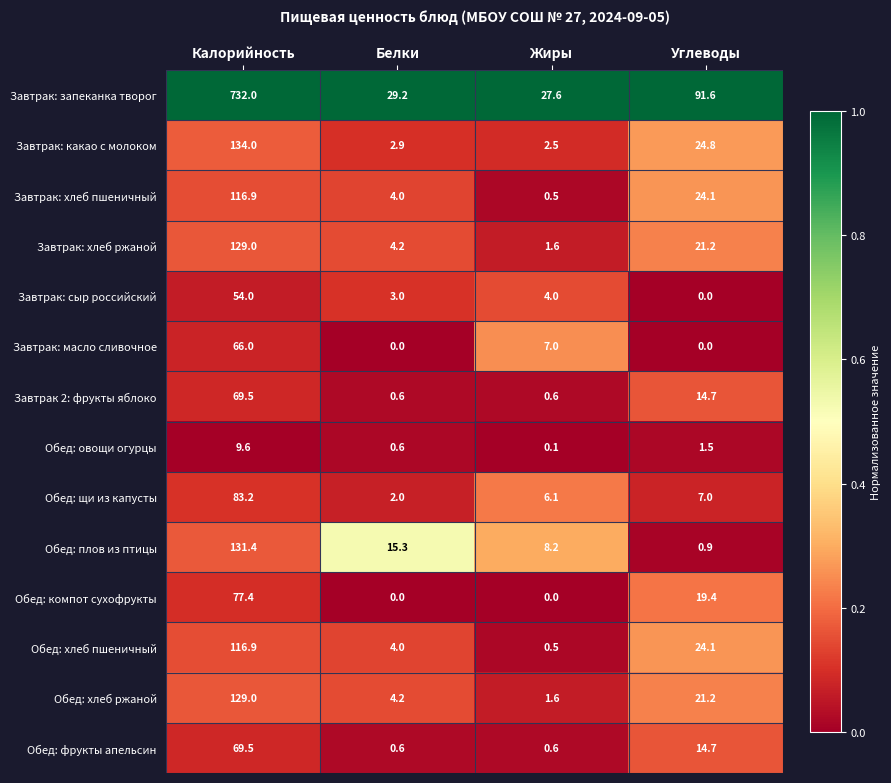

True or false: Завтрак: масло сливочное has a value of 114.7 at Калорийность.

False